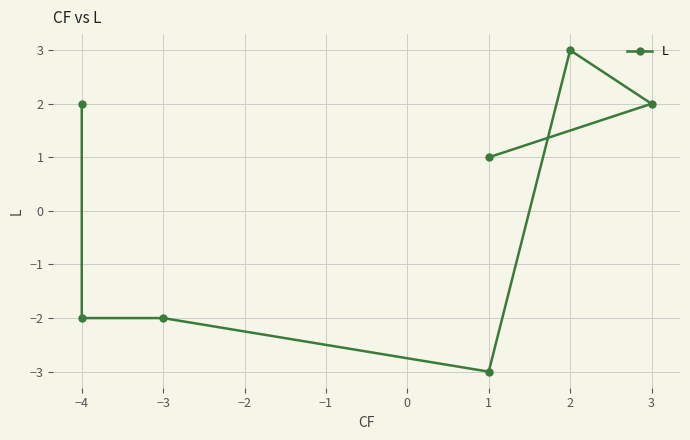

How many distinct data groups are displayed?

1